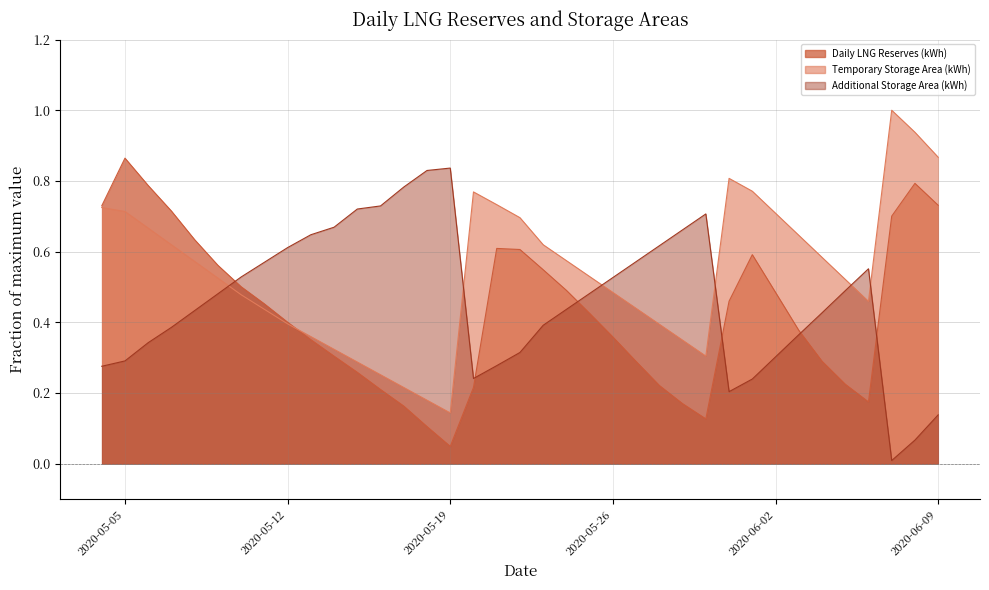

Which series changed the most between 2020-06-03 and 2020-06-06?

Daily LNG Reserves (kWh)